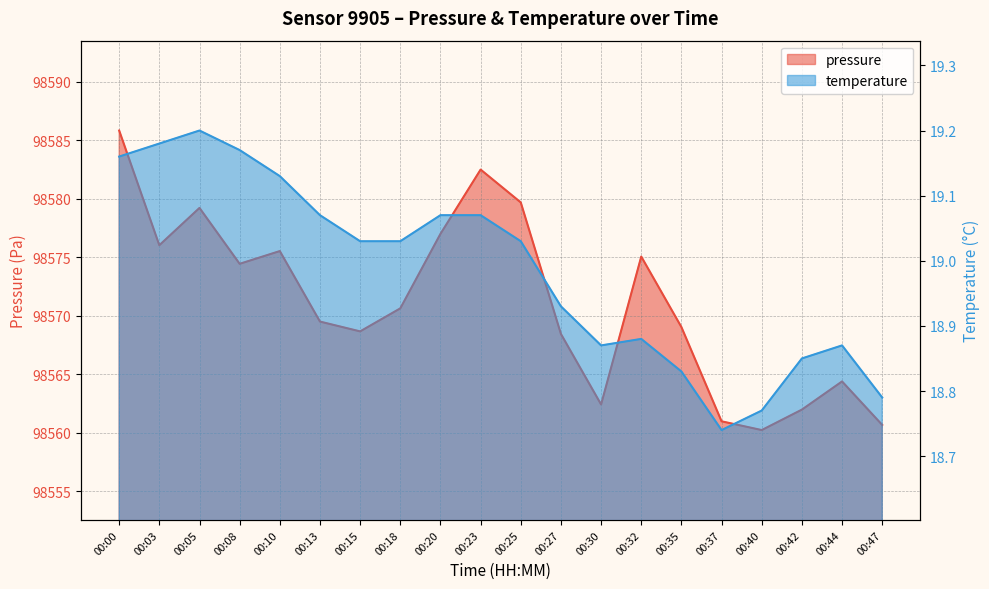

What is the total value across all series at 00:44?

98583.2